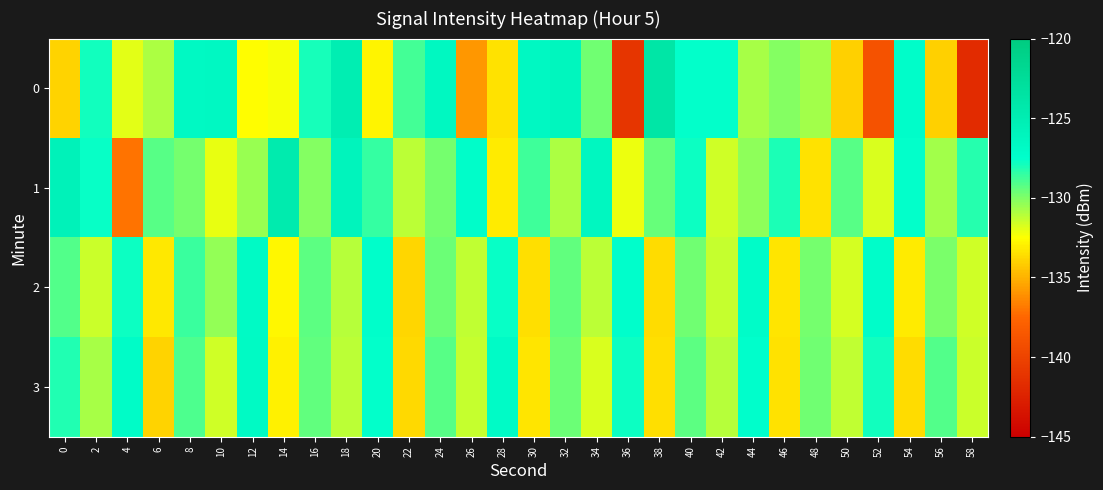

Reading right to left, extract all data points from this chart.

0: 58=-141.7	56=-134.0	54=-127.3	52=-138.9	50=-134.0	48=-130.7	46=-130.1	44=-130.8	42=-127.6	40=-127.6	38=-123.9	36=-141.0	34=-129.7	32=-126.2	30=-126.6	28=-133.5	26=-135.8	24=-126.5	22=-128.9	20=-132.8	18=-125.1	16=-128.0	14=-132.4	12=-132.6	10=-126.6	8=-126.7	6=-130.9	4=-131.9	2=-127.9	0=-133.9
1: 58=-128.3	56=-130.7	54=-127.6	52=-131.8	50=-129.2	48=-133.4	46=-128.1	44=-130.3	42=-131.6	40=-127.8	38=-129.5	36=-132.2	34=-126.4	32=-130.9	30=-128.7	28=-133.1	26=-127.3	24=-129.8	22=-131.2	20=-128.5	18=-126.0	16=-130.1	14=-124.7	12=-130.5	10=-132.1	8=-129.8	6=-129.2	4=-137.0	2=-127.7	0=-125.7
2: 58=-131.6	56=-129.9	54=-133.1	52=-127.3	50=-131.7	48=-129.8	46=-133.3	44=-127.2	42=-131.4	40=-129.7	38=-133.6	36=-127.5	34=-131.2	32=-129.4	30=-133.5	28=-127.7	26=-131.3	24=-129.6	22=-133.8	20=-127.4	18=-131.1	16=-129.3	14=-132.7	12=-126.9	10=-130.4	8=-128.6	6=-133.2	4=-127.8	2=-131.5	0=-129.1
3: 58=-131.5	56=-129.1	54=-133.6	52=-127.9	50=-131.3	48=-129.7	46=-133.4	44=-127.5	42=-131.1	40=-129.3	38=-133.5	36=-127.8	34=-131.8	32=-129.6	30=-133.3	28=-127.0	26=-131.4	24=-129.2	22=-133.7	20=-127.6	18=-131.2	16=-129.4	14=-132.9	12=-126.8	10=-131.6	8=-129.0	6=-133.9	4=-127.1	2=-130.8	0=-128.2